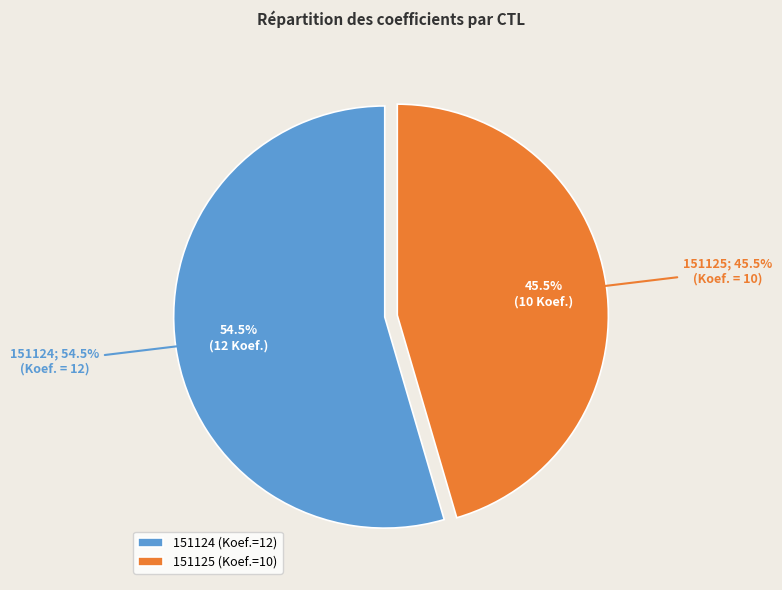

The 151125 slice represents 51% of the pie. True or false?

False